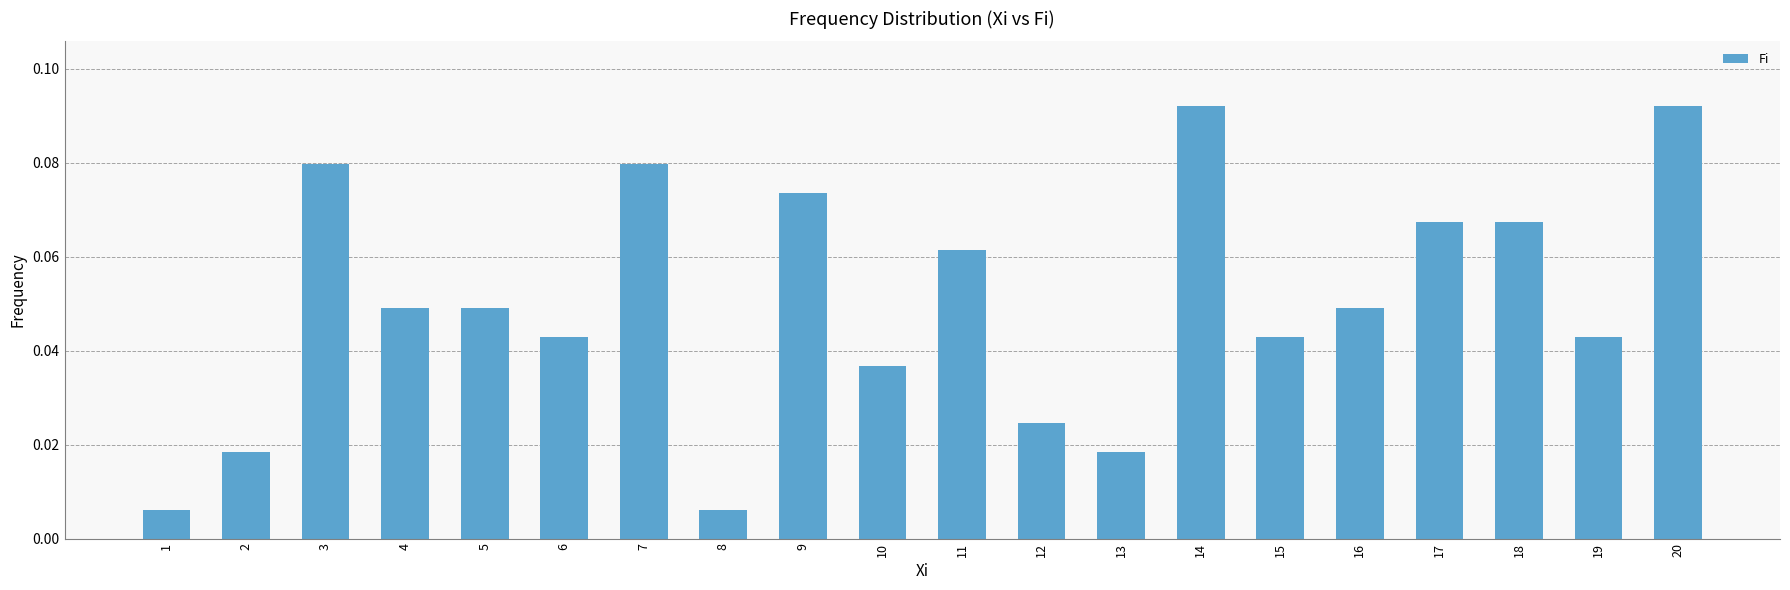

What is the sum of all values?

1.0